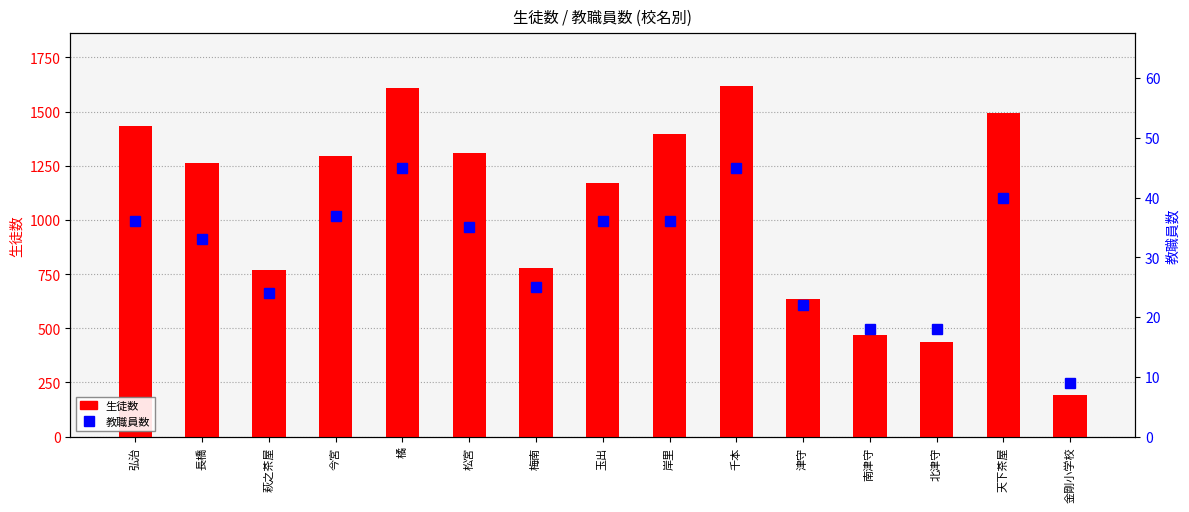

What is the difference between the maximum and minimum values in the 生徒数 series?

1429